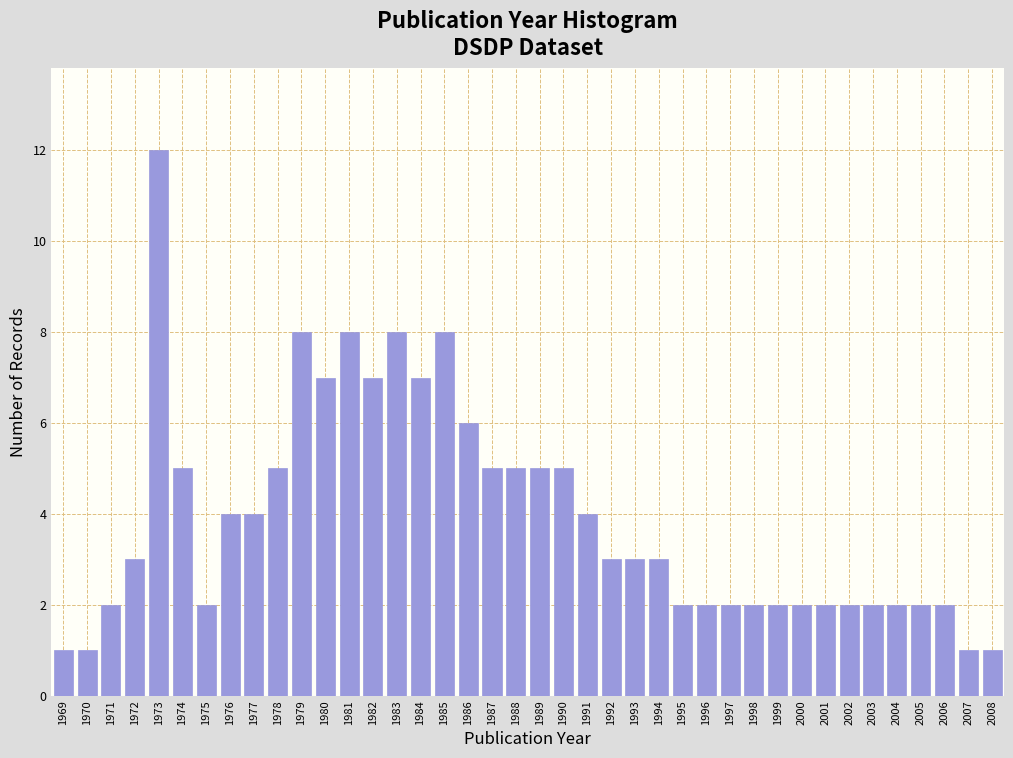

Which label corresponds to the largest value in the chart?

1973